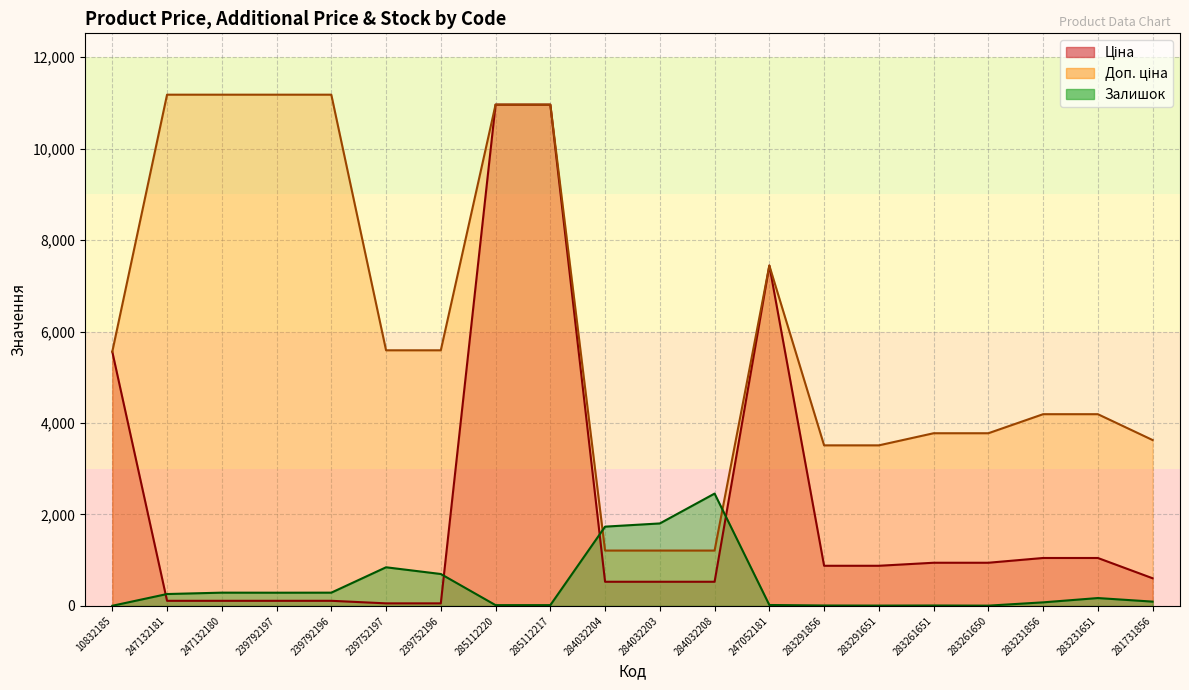

Is the value of Залишок at 283231651 greater than the value of Ціна at 239752197?

Yes